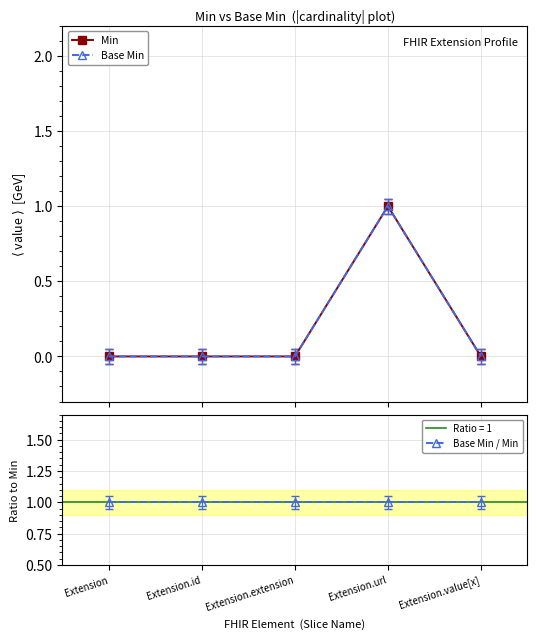

Is the value of Base Min / Min at Extension.extension greater than the value of Min at Extension?

Yes